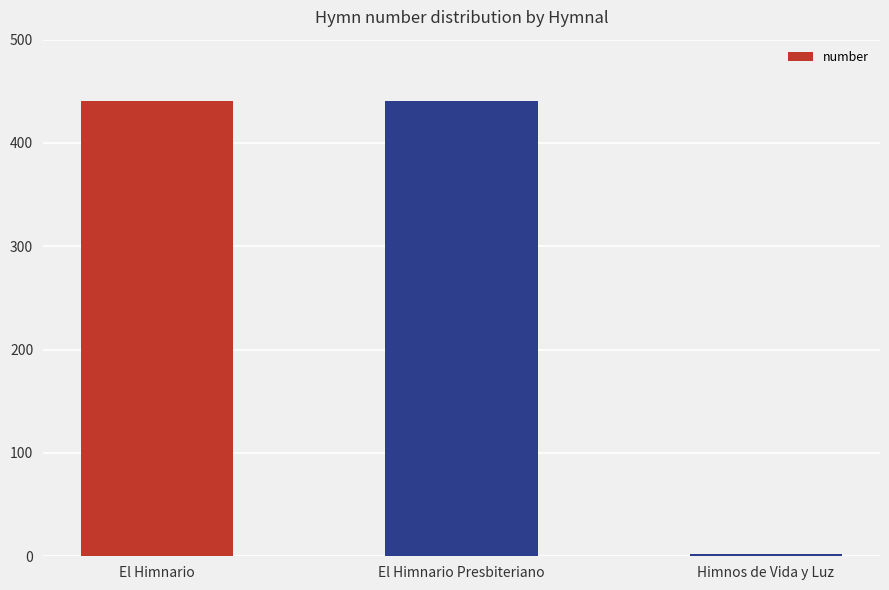

The chart shows a value of 441 at El Himnario. True or false?

True